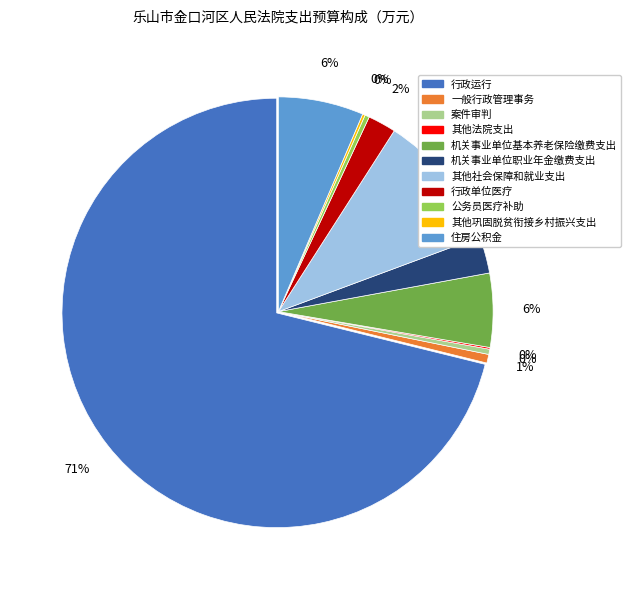

What is the smallest slice in the pie chart?

其他法院支出